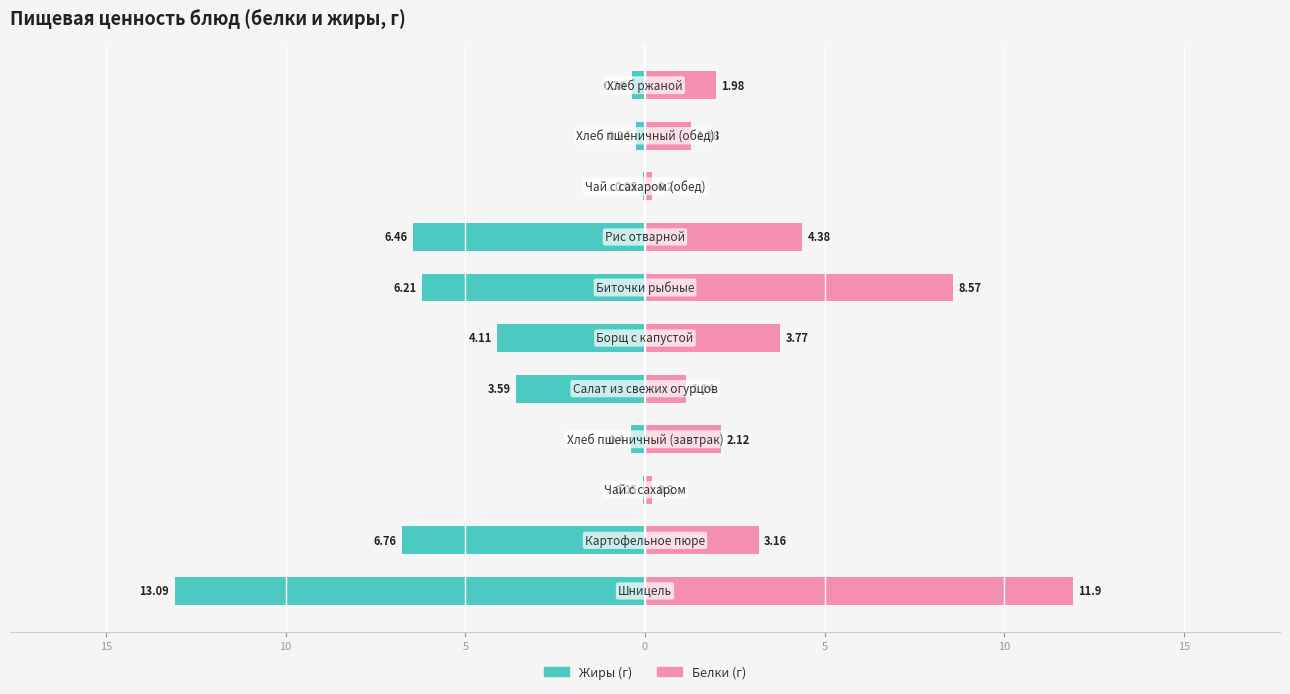

List the series in order of their peak value, highest first.

Белки, Жиры